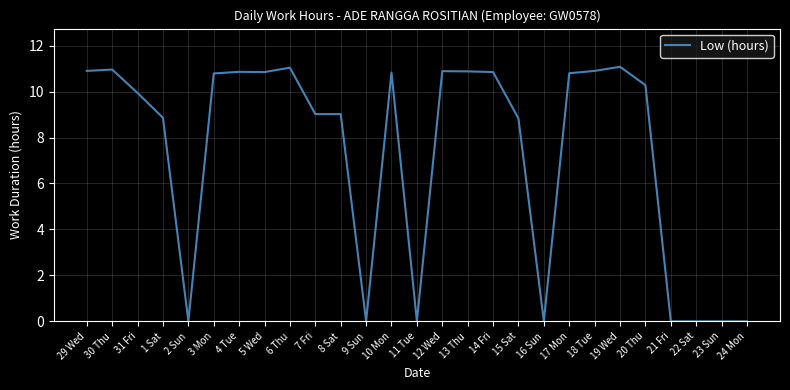

At which category does the data reach its first local valley?

2 Sun